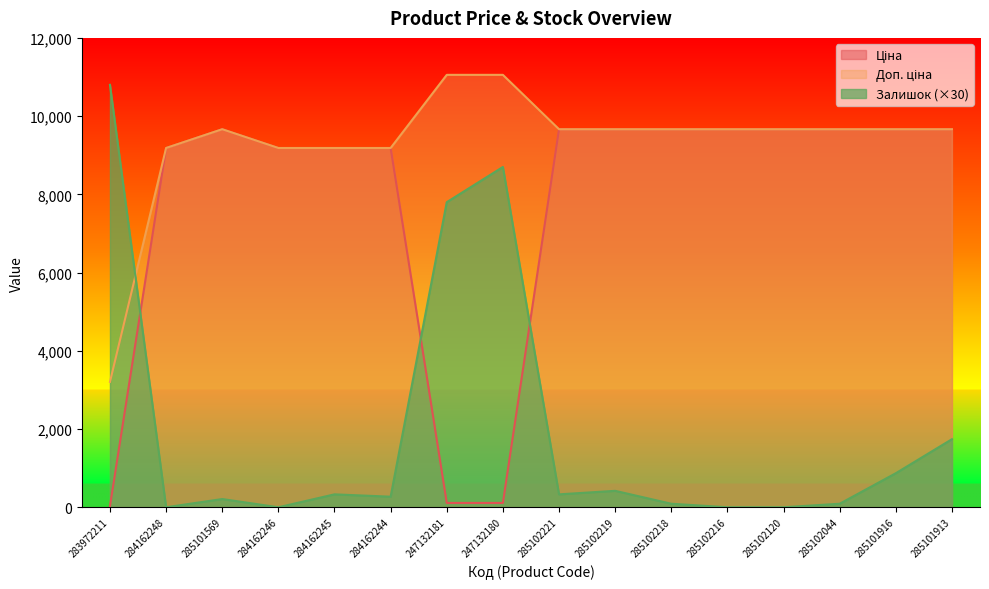

How many distinct data groups are displayed?

3